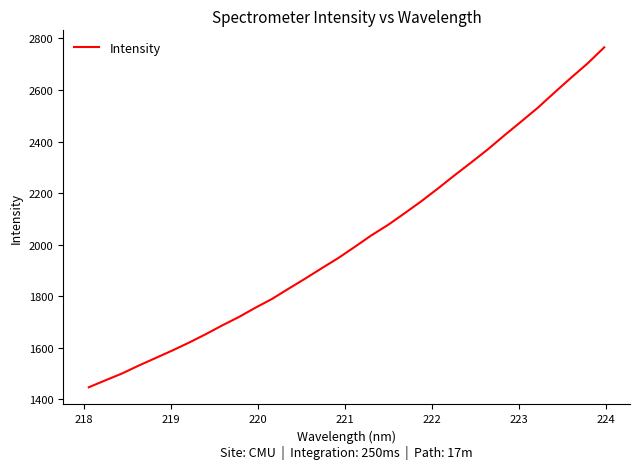

What is the smallest value displayed?

1447.3